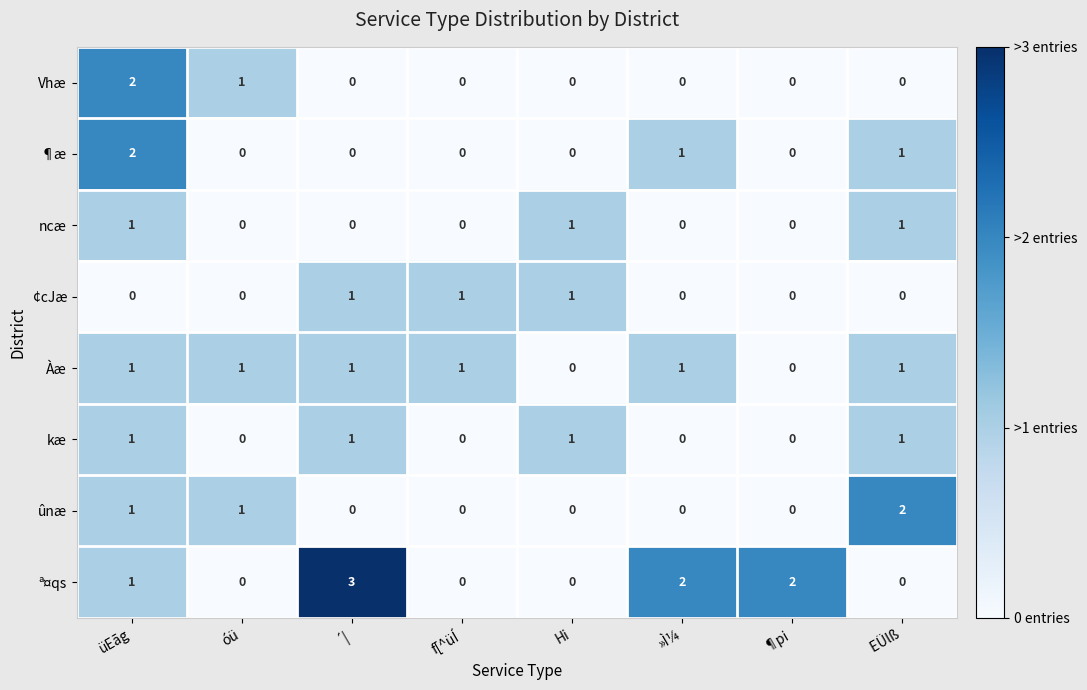

Count the number of categories in the chart.

8